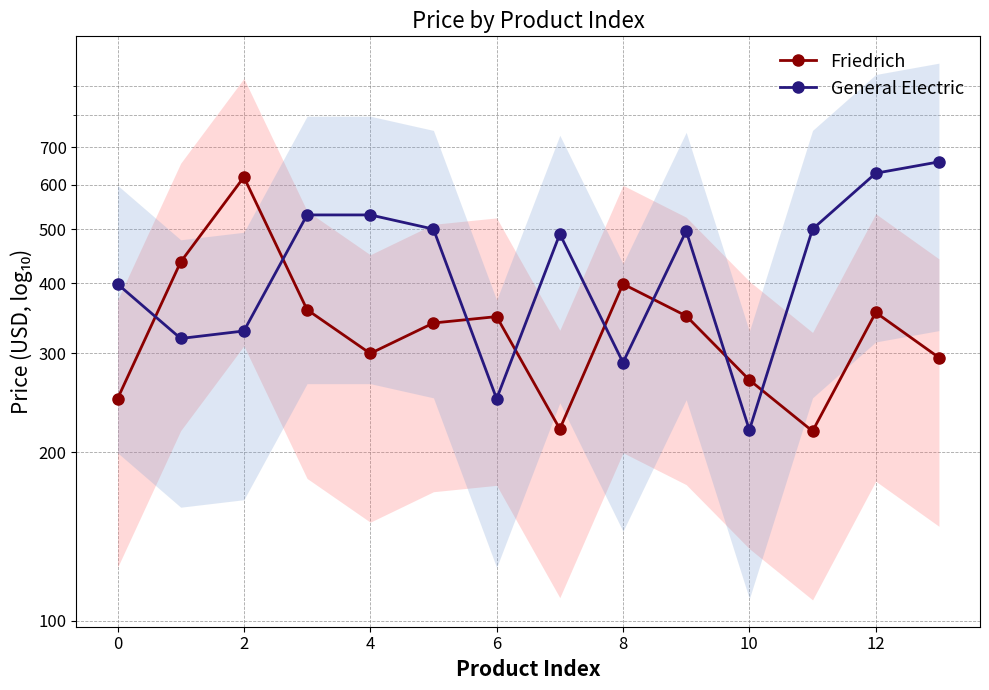

Is the value of General Electric at 10 greater than the value of Friedrich at 4?

No